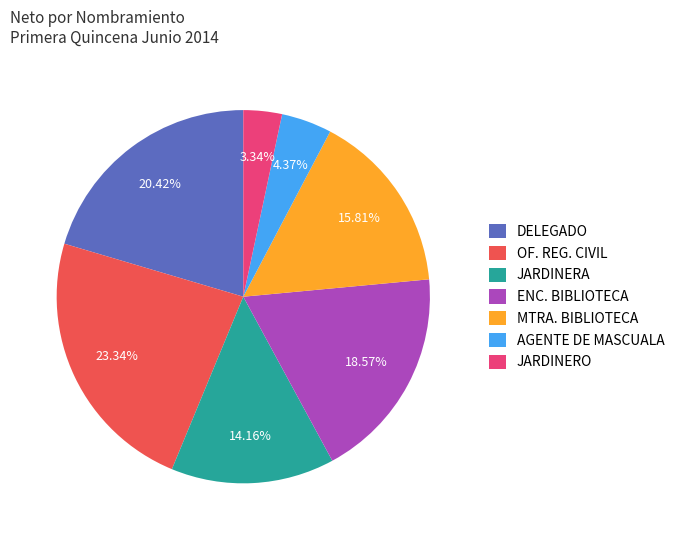

Is there a majority slice in this chart?

No